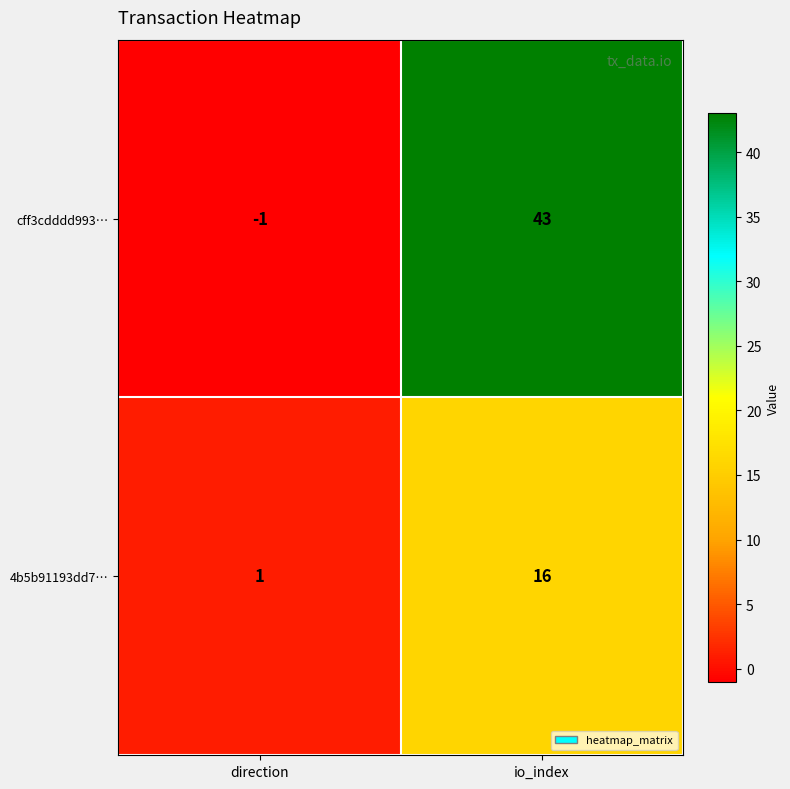

Reading left to right, list all the values displayed in this chart.

cff3cdddd993…: -1	43
4b5b91193dd7…: 1	16